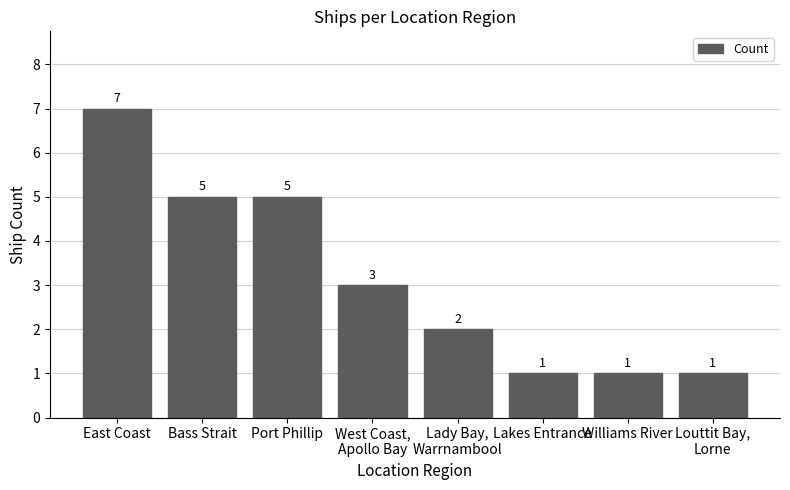

True or false: the data shows 5 at Bass Strait.

True